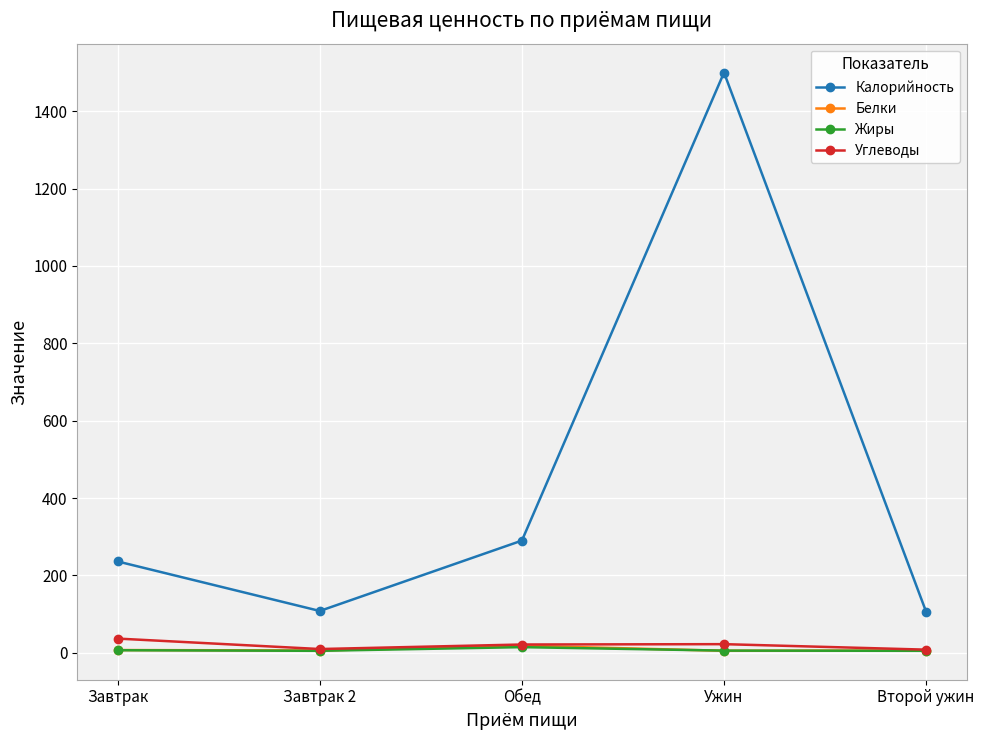

At which label is Калорийность closest to 803?

Обед